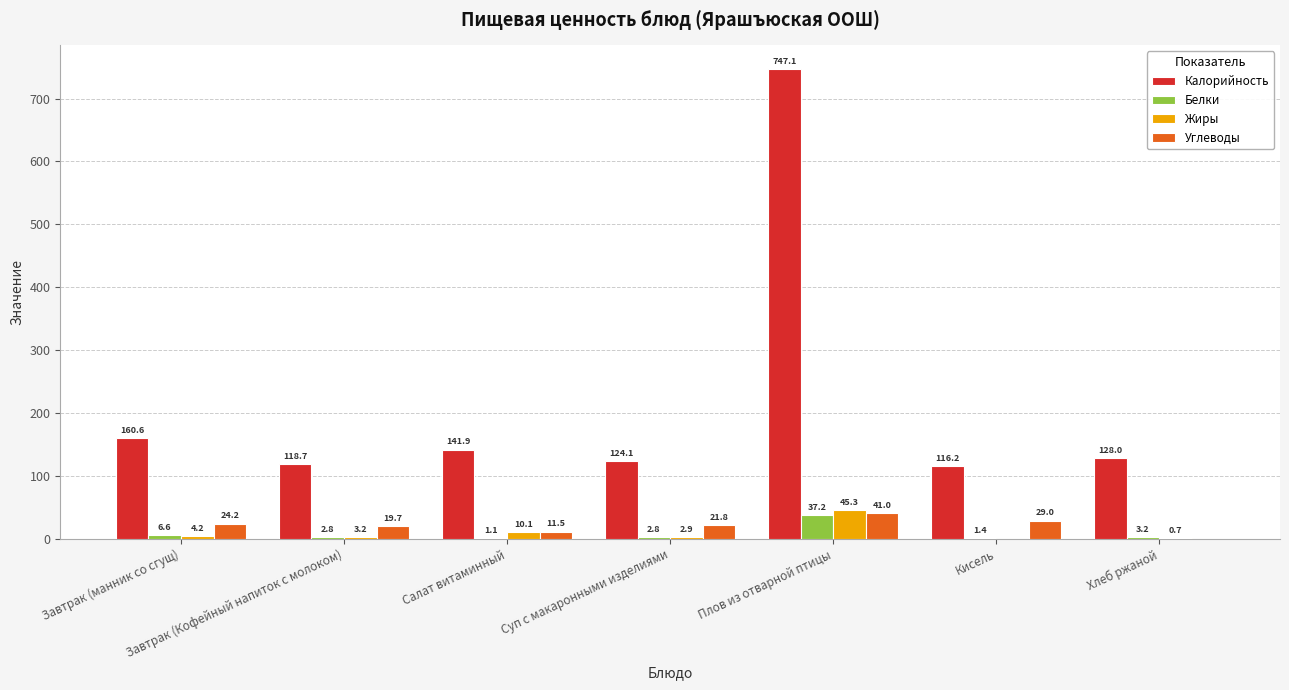

Is the value of Калорийность at Завтрак (манник со сгущ) greater than the value of Белки at Завтрак (манник со сгущ)?

Yes